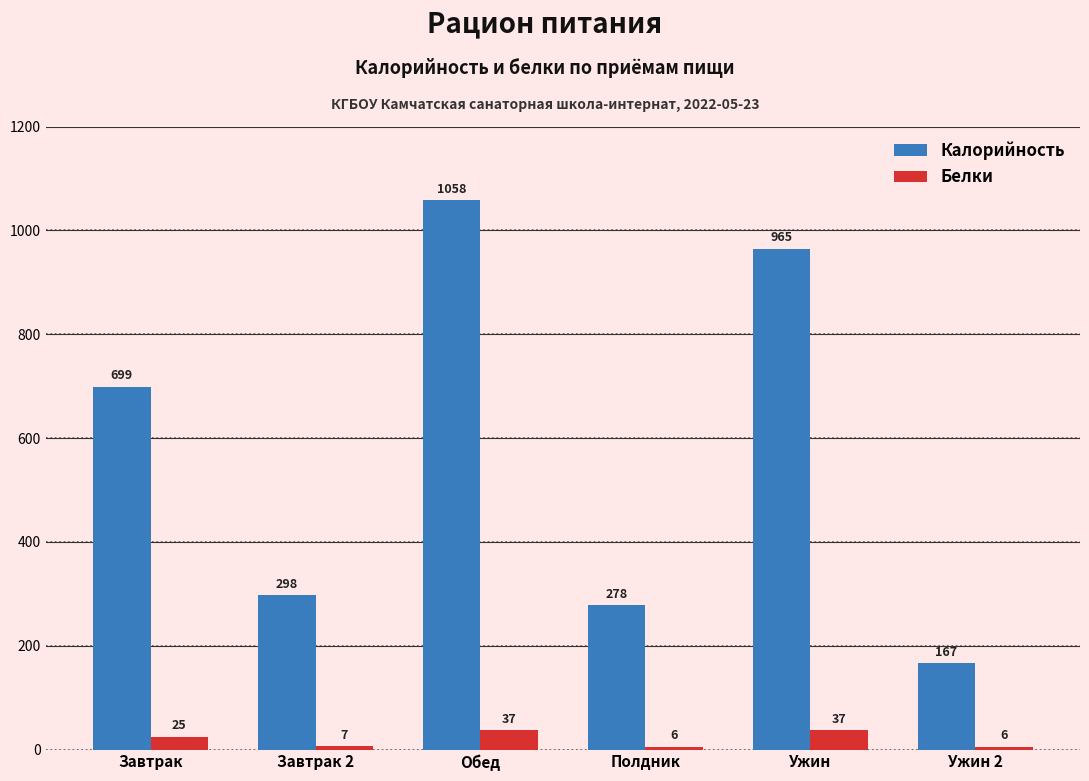

What position from the right is Завтрак?

6